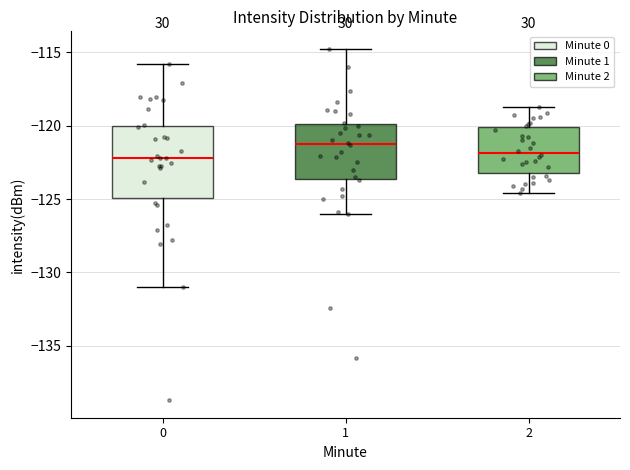

Where does the upper whisker of the box at x = 2 end on the y-axis? The values are not printed on the chart, so give them approximately, as read against the axis.

-118.5